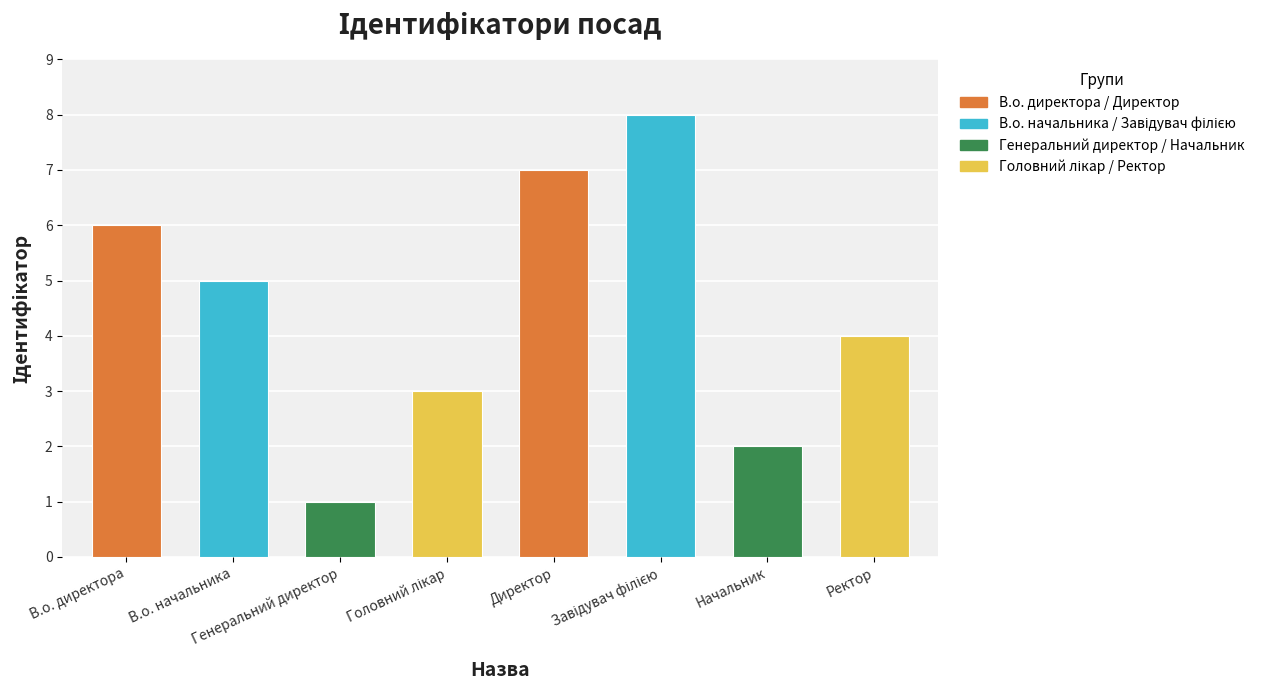

True or false: the data shows 10 at В.о. директора.

False